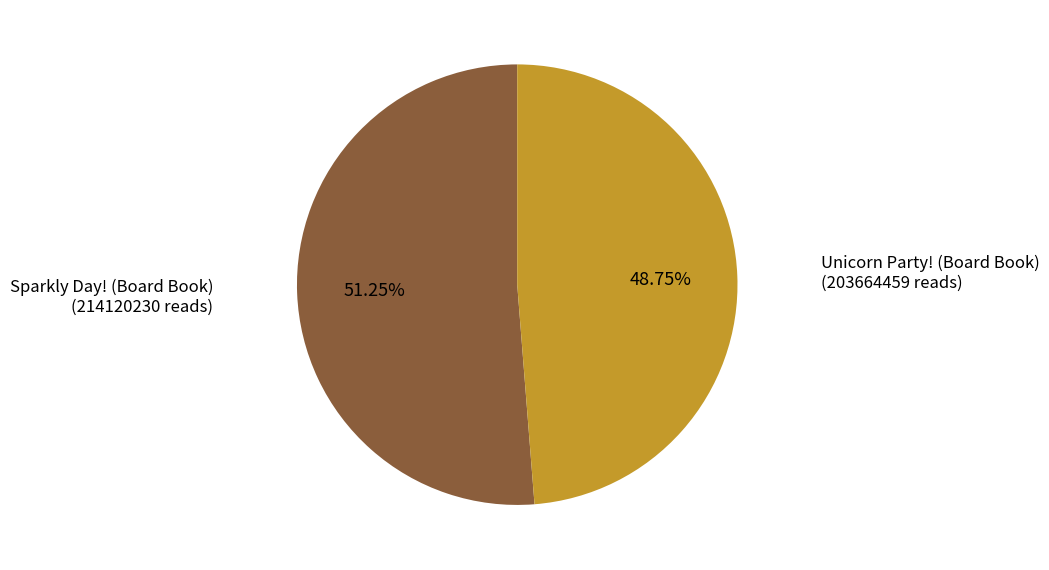

Is there a majority slice in this chart?

Yes